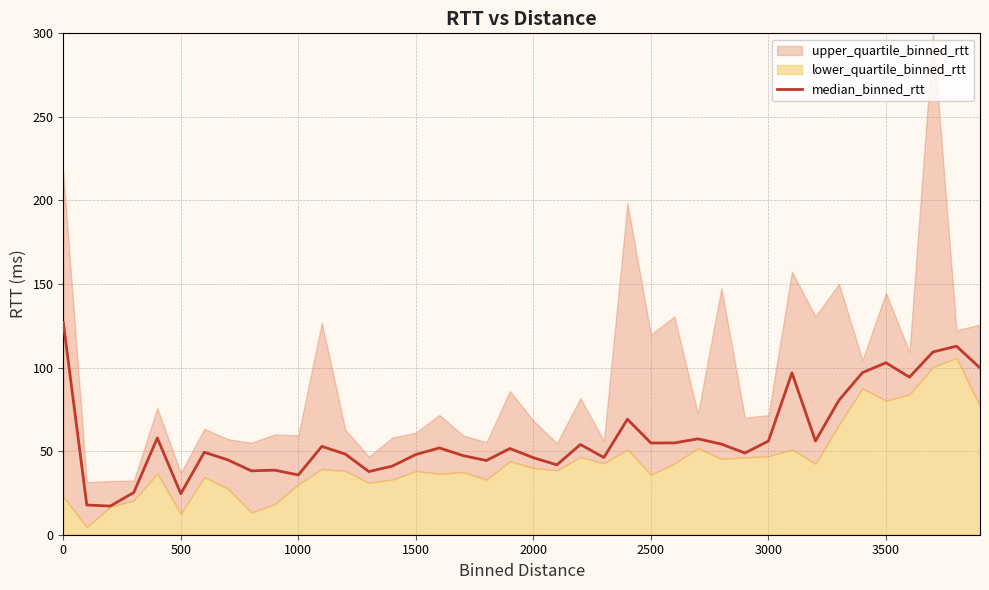

The value of median_binned_rtt at 500 is 43.8. True or false?

False